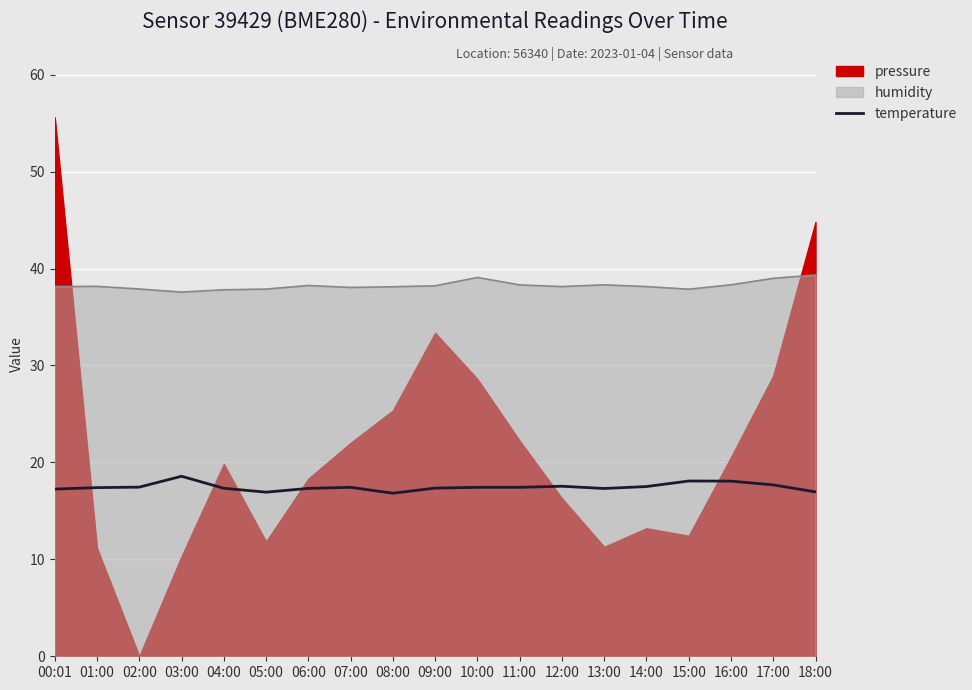

At which category does the data reach its first local peak?

03:00